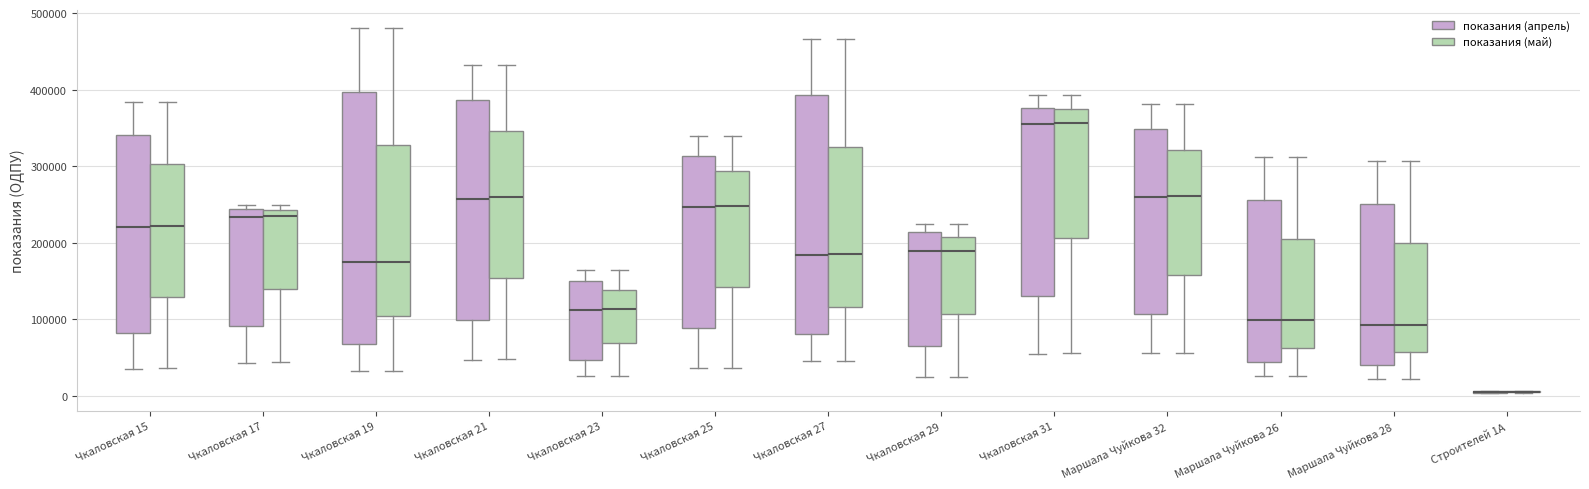

Reading left to right, read every box against the y-axis: the position of its median line, the range the box covers, and the ends of its whiskers. The values are not printed on the chart, so give them approximately, as read against the axis.

Чкаловская 15 (показания (апрель)): median 220000, box 80000 to 340000, whiskers 40000 to 380000
Чкаловская 15 (показания (май)): median 220000, box 130000 to 300000, whiskers 40000 to 380000
Чкаловская 17 (показания (апрель)): median 230000, box 90000 to 240000, whiskers 40000 to 250000
Чкаловская 17 (показания (май)): median 230000, box 140000 to 240000, whiskers 40000 to 250000
Чкаловская 19 (показания (апрель)): median 170000, box 70000 to 400000, whiskers 30000 to 480000
Чкаловская 19 (показания (май)): median 180000, box 100000 to 330000, whiskers 30000 to 480000
Чкаловская 21 (показания (апрель)): median 260000, box 100000 to 390000, whiskers 50000 to 430000
Чкаловская 21 (показания (май)): median 260000, box 150000 to 350000, whiskers 50000 to 430000
Чкаловская 23 (показания (апрель)): median 110000, box 50000 to 150000, whiskers 30000 to 160000
Чкаловская 23 (показания (май)): median 110000, box 70000 to 140000, whiskers 30000 to 160000
Чкаловская 25 (показания (апрель)): median 250000, box 90000 to 310000, whiskers 40000 to 340000
Чкаловская 25 (показания (май)): median 250000, box 140000 to 290000, whiskers 40000 to 340000
Чкаловская 27 (показания (апрель)): median 180000, box 80000 to 390000, whiskers 50000 to 470000
Чкаловская 27 (показания (май)): median 190000, box 120000 to 330000, whiskers 50000 to 470000
Чкаловская 29 (показания (апрель)): median 190000, box 70000 to 210000, whiskers 20000 to 220000
Чкаловская 29 (показания (май)): median 190000, box 110000 to 210000, whiskers 30000 to 220000
Чкаловская 31 (показания (апрель)): median 360000, box 130000 to 380000, whiskers 60000 to 390000
Чкаловская 31 (показания (май)): median 360000, box 210000 to 380000, whiskers 60000 to 390000
Маршала Чуйкова 32 (показания (апрель)): median 260000, box 110000 to 350000, whiskers 60000 to 380000
Маршала Чуйкова 32 (показания (май)): median 260000, box 160000 to 320000, whiskers 60000 to 380000
Маршала Чуйкова 26 (показания (апрель)): median 100000, box 40000 to 260000, whiskers 30000 to 310000
Маршала Чуйкова 26 (показания (май)): median 100000, box 60000 to 210000, whiskers 30000 to 310000
Маршала Чуйкова 28 (показания (апрель)): median 90000, box 40000 to 250000, whiskers 20000 to 310000
Маршала Чуйкова 28 (показания (май)): median 90000, box 60000 to 200000, whiskers 20000 to 310000
Строителей 1А (показания (апрель)): box collapsed to a line at 10000, whiskers 0 to 10000
Строителей 1А (показания (май)): box collapsed to a line at 10000, whiskers 0 to 10000